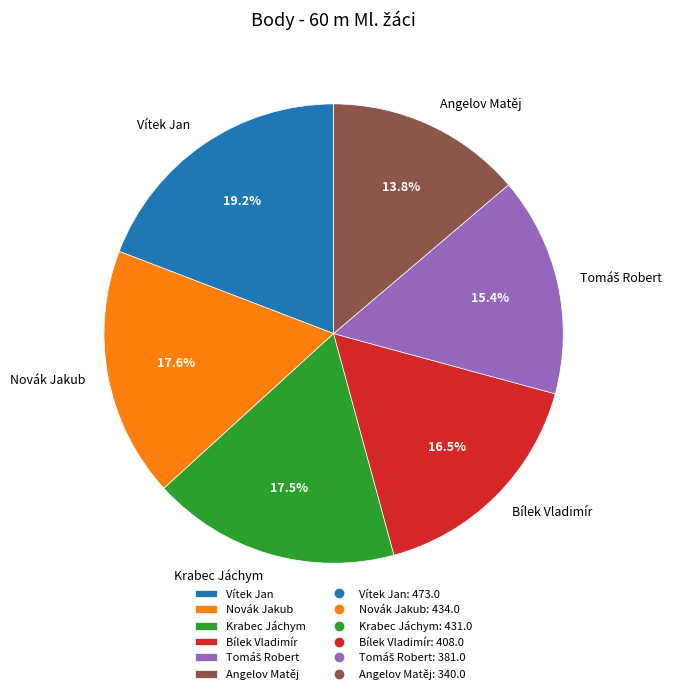

Which has a higher value, Angelov Matěj or Krabec Jáchym?

Krabec Jáchym